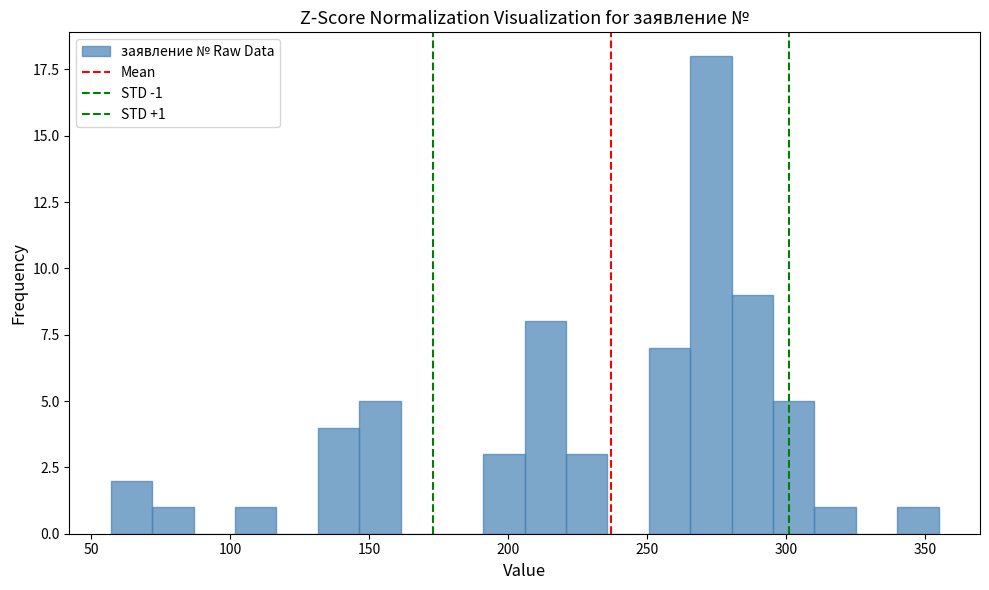

Read against the x-axis, roughly where is the centre of the tallest bar?

275